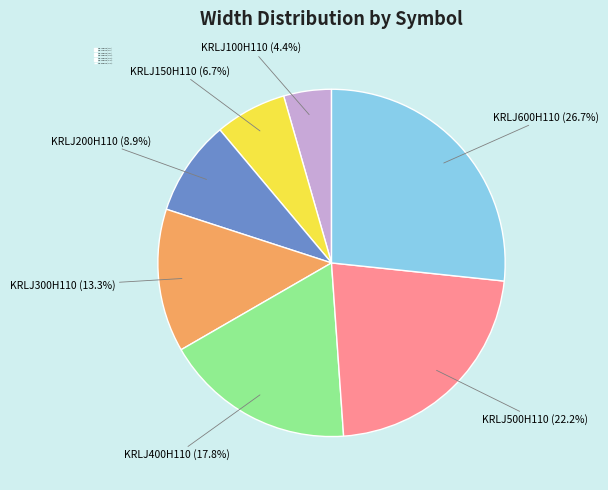

What is the smallest slice in the pie chart?

KRLJ100H110